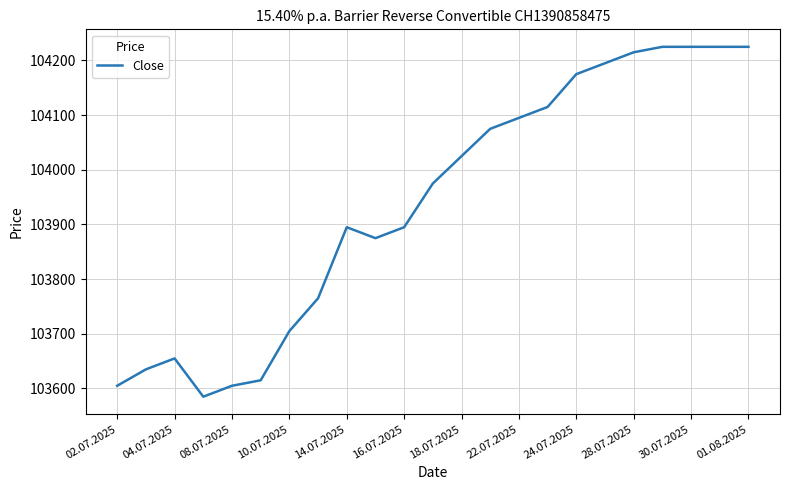

What is the greatest value displayed?

104225